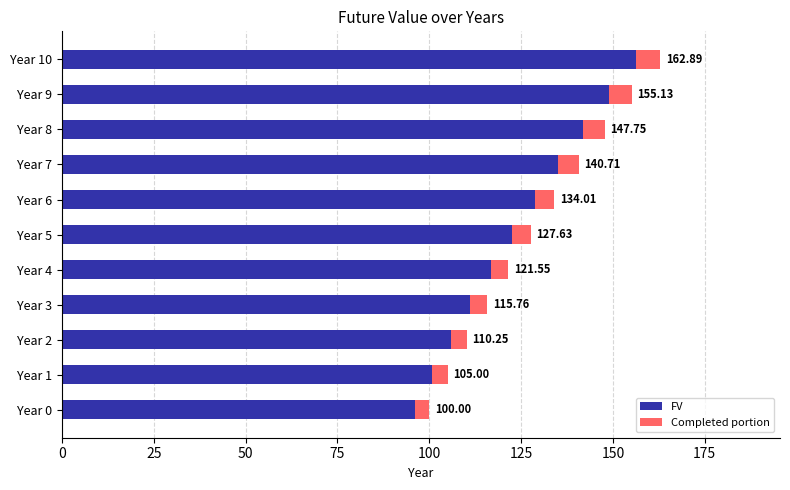

What is the sum of all Completed portion values?

56.8